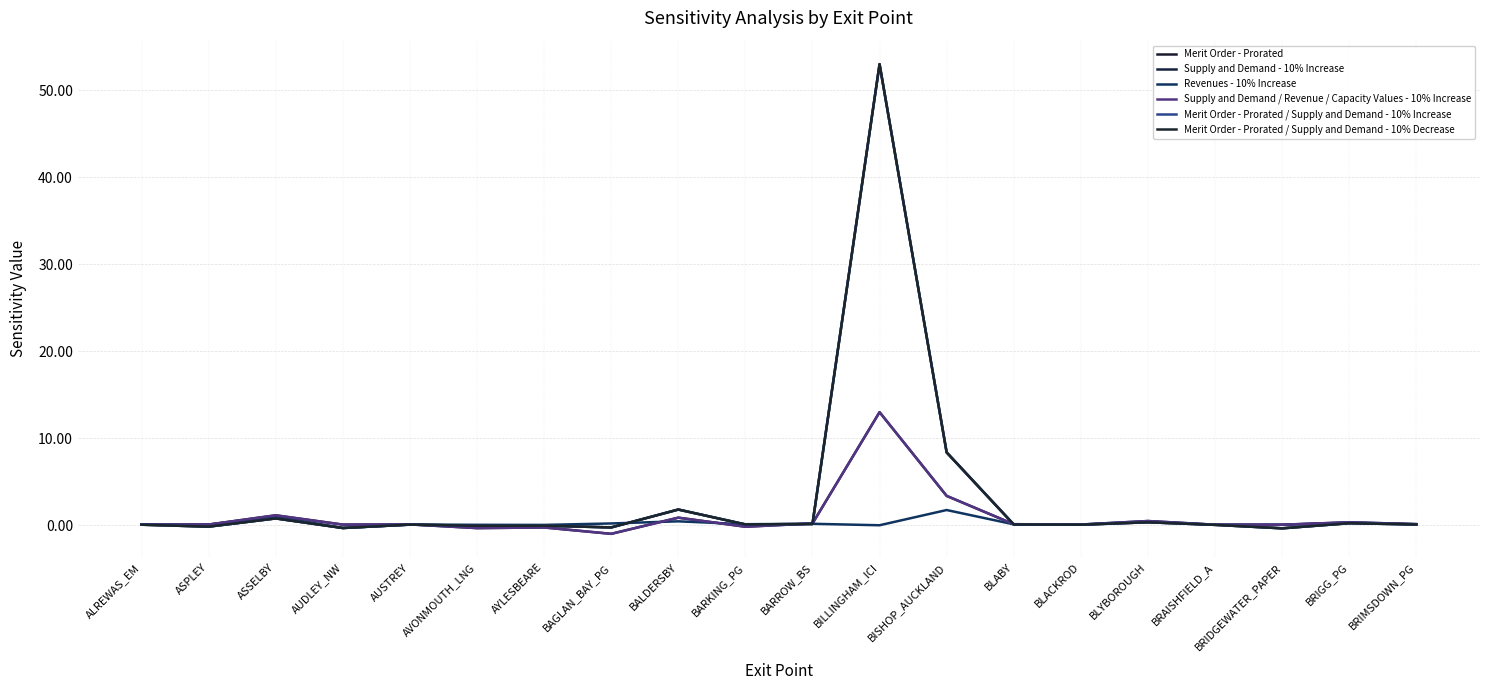

List the series in order of their peak value, highest first.

Merit Order - Prorated, Merit Order - Prorated / Supply and Demand - 10% Increase, Merit Order - Prorated / Supply and Demand - 10% Decrease, Supply and Demand - 10% Increase, Supply and Demand / Revenue / Capacity Values - 10% Increase, Revenues - 10% Increase